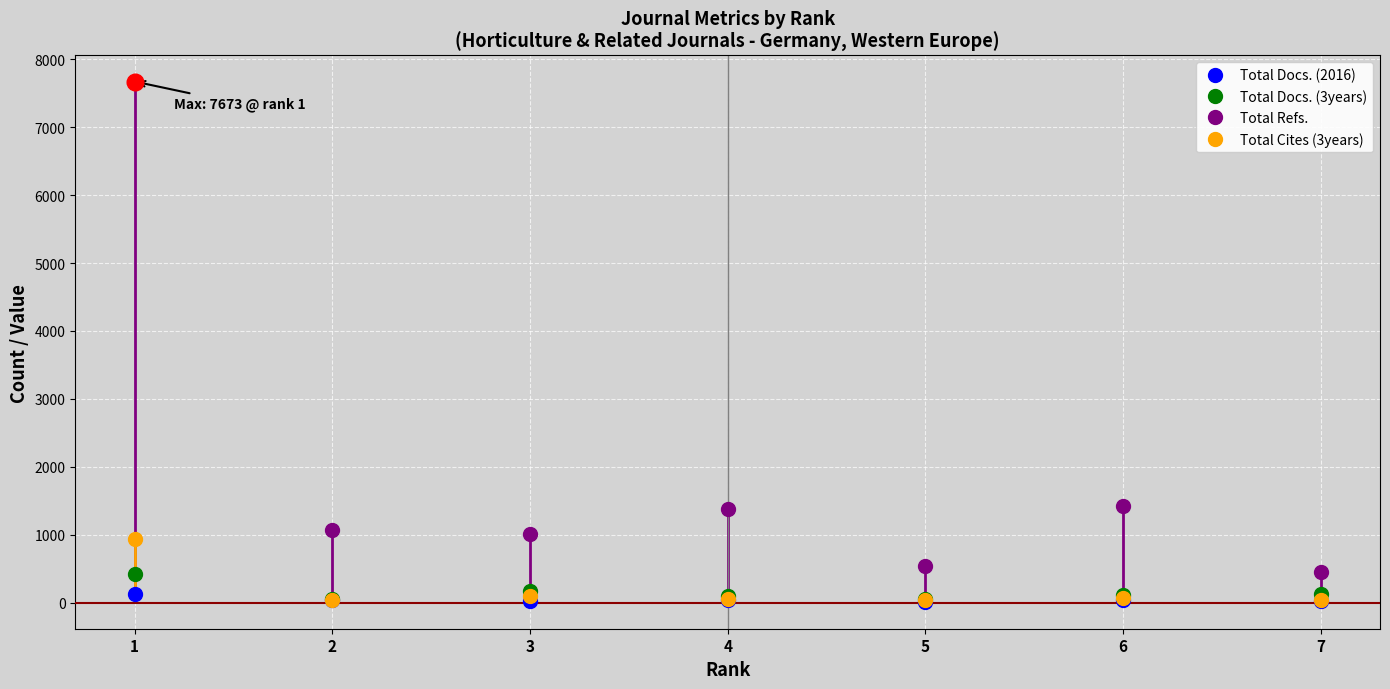

Is the value of Total Docs. (3years) at 4 greater than the value of Total Refs. at 6?

No